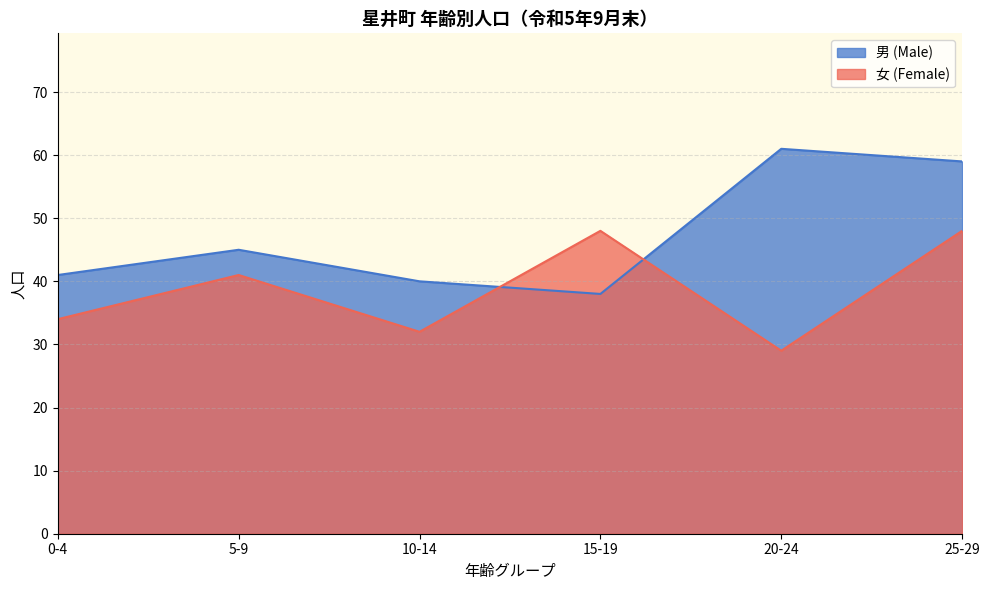

True or false: 男 (Male) has more than 0 points higher than both neighbors.

True